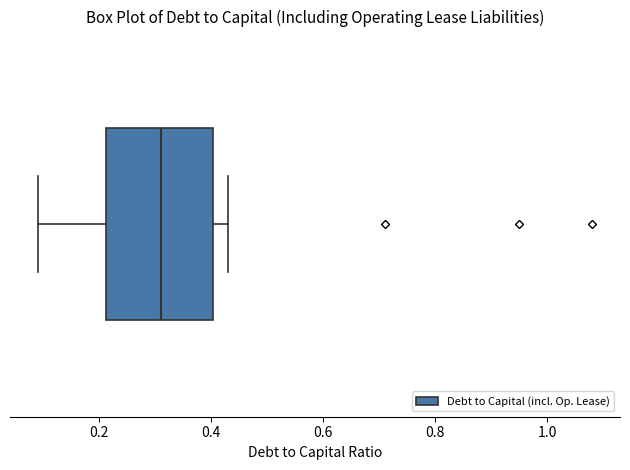

Transcribe this box plot: give where the median line is, the range the box spans, and where the two whiskers end, as read against the x-axis. The values are not printed on the chart, so give them approximately, as read against the axis.

median 0.32, box 0.22 to 0.40, whiskers 0.10 to 0.44